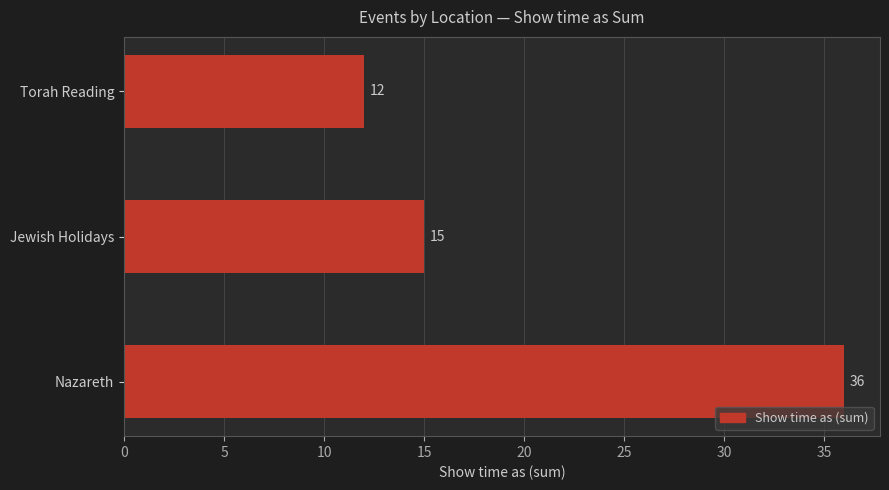

What is the minimum value shown in the chart?

12